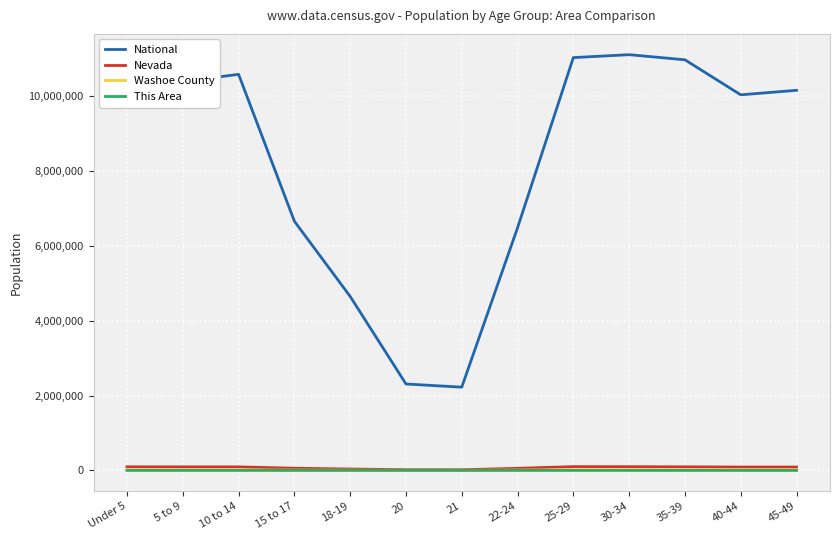

What is the maximum value shown in the chart?

11105847